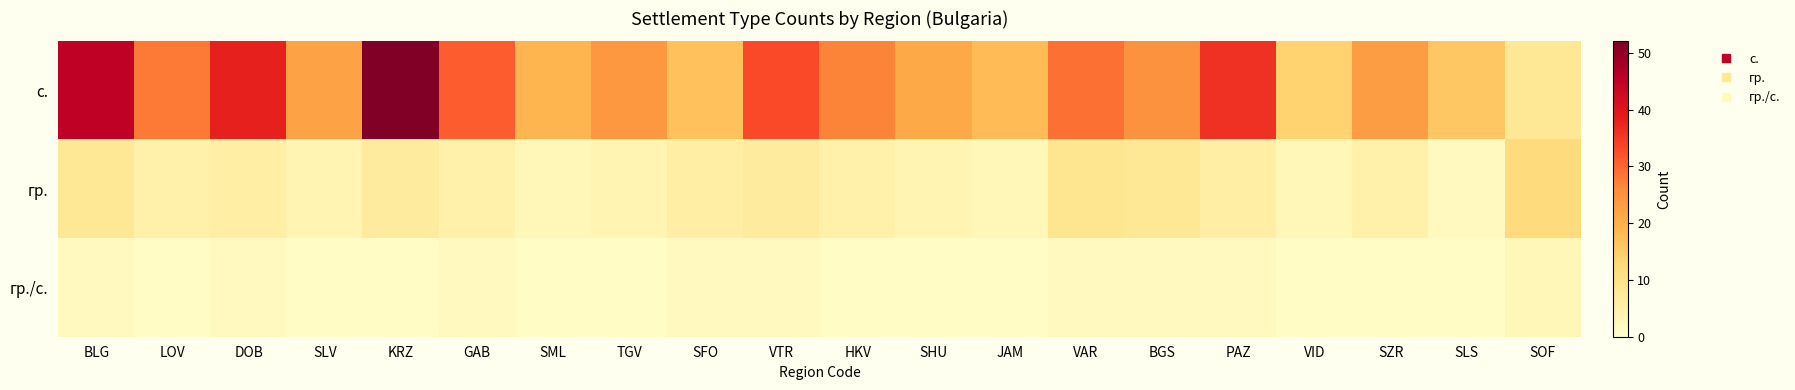

Which label corresponds to the smallest value in the chart?

LOV